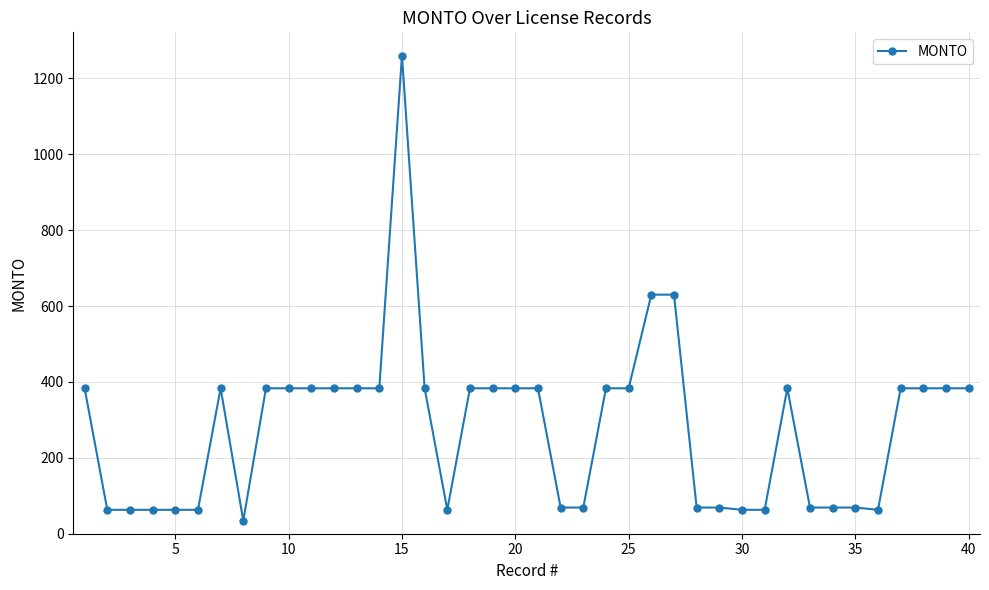

What is the maximum value shown in the chart?

1260.0